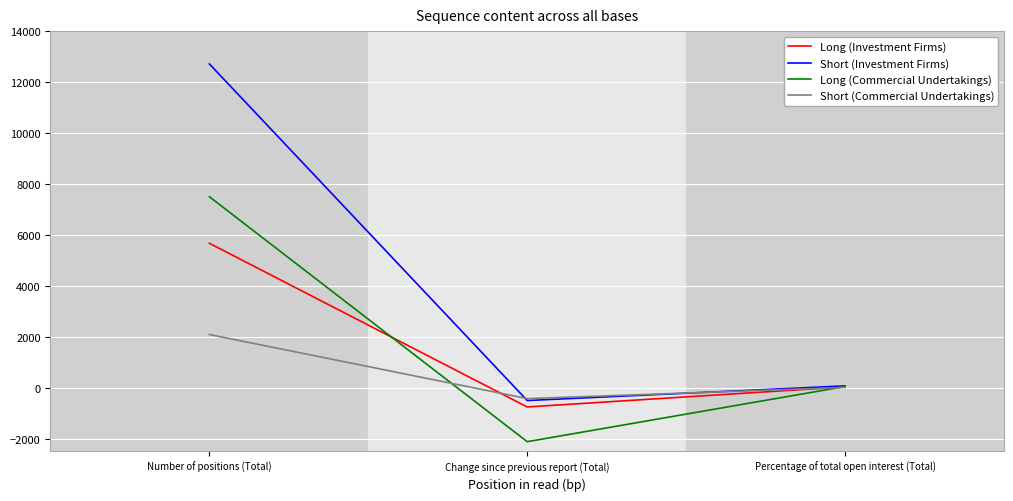

Which series has the widest spread of values?

Short (Investment Firms)